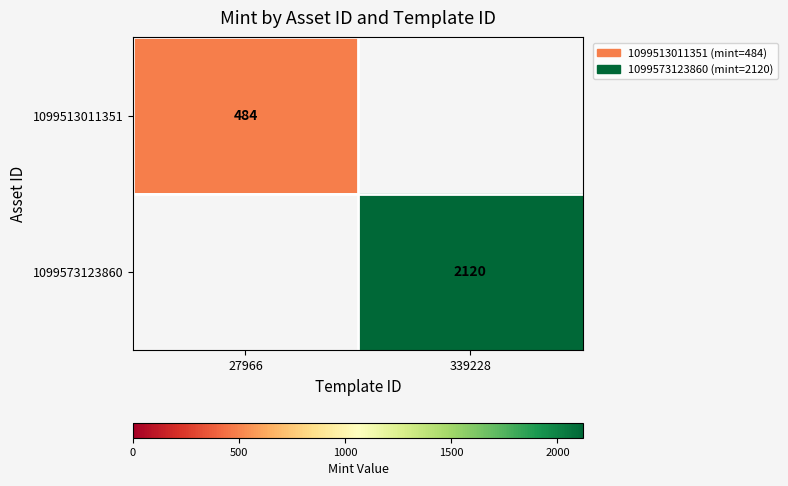

The 1099513011351 series shows 120 at 27966. True or false?

False